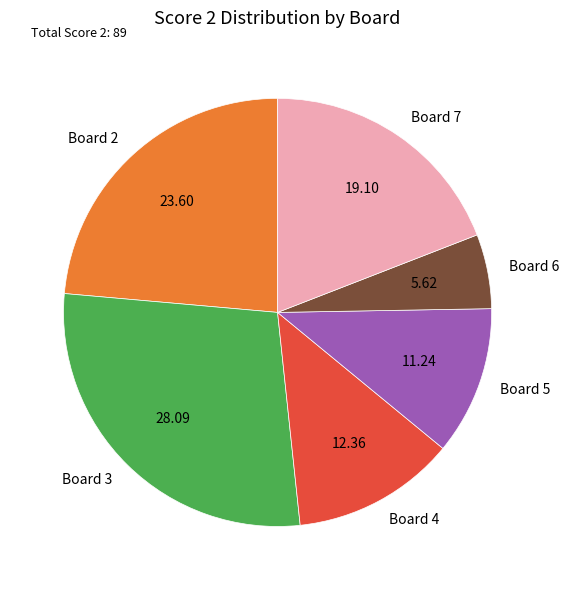

Does any single category account for the majority?

No